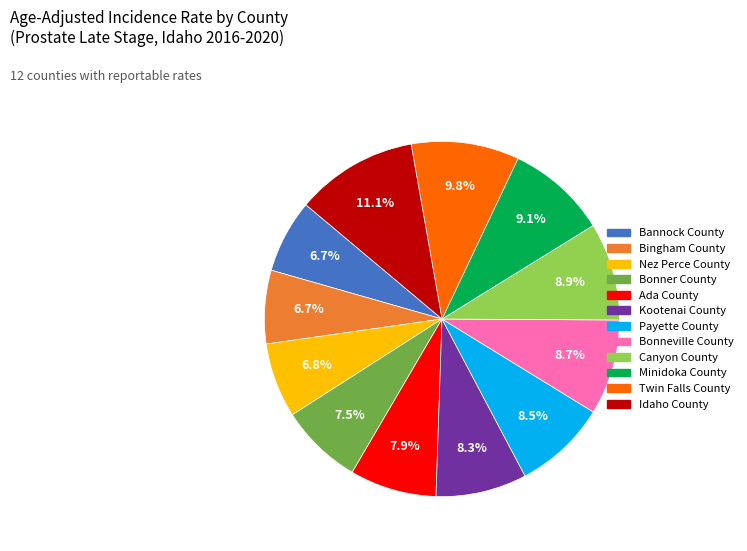

What is the ratio of the value at Bingham County to the value at Ada County?

0.8